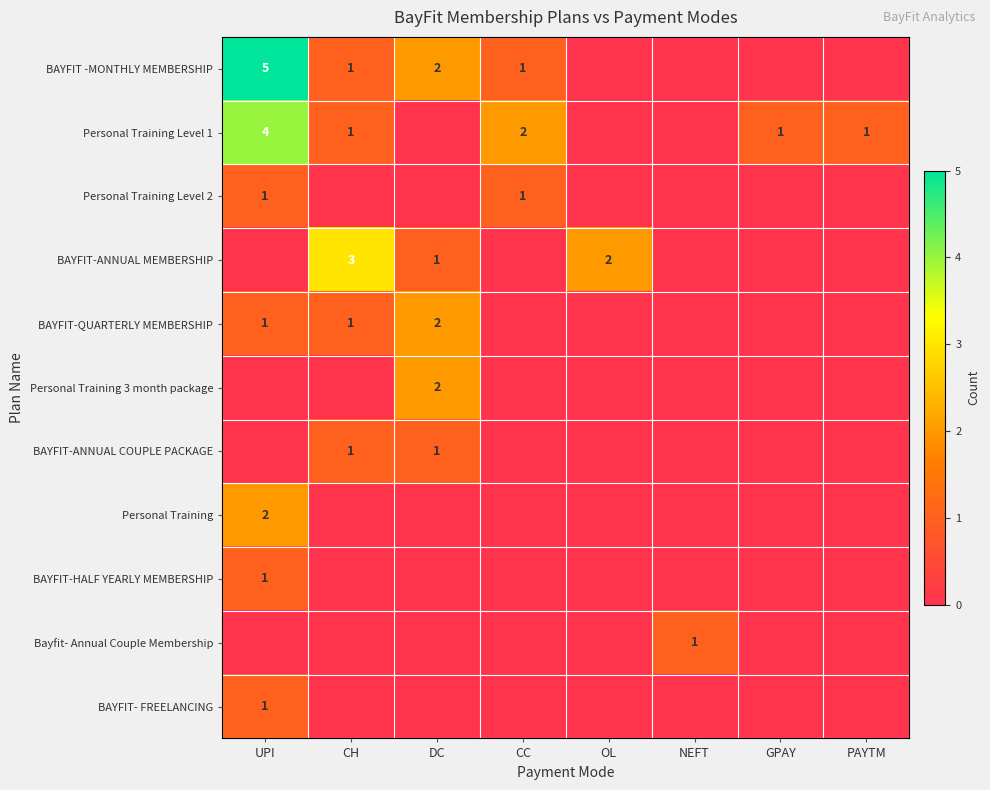

True or false: BAYFIT -MONTHLY MEMBERSHIP has a value of 7 at UPI.

False